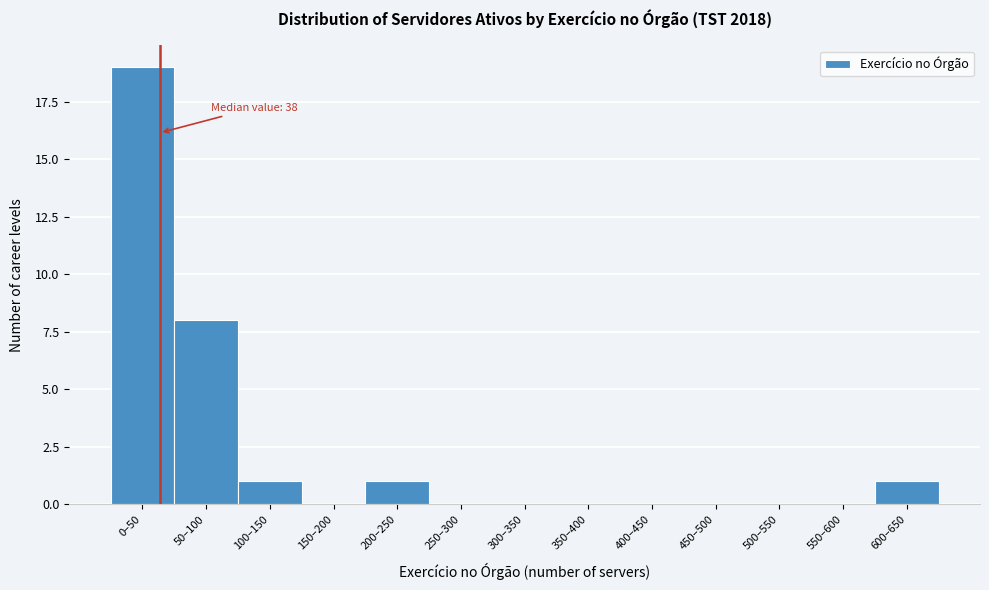

Reading right to left, transcribe all the data shown in this chart.

600–650=1	550–600=0	500–550=0	450–500=0	400–450=0	350–400=0	300–350=0	250–300=0	200–250=1	150–200=0	100–150=1	50–100=8	0–50=19